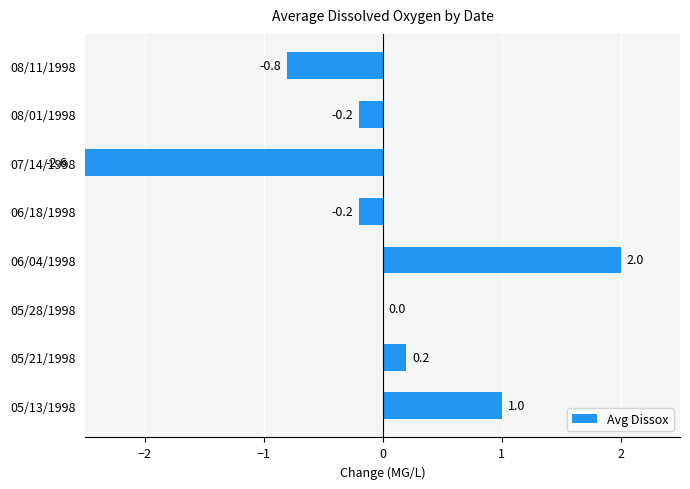

What is the difference between the values at 06/18/1998 and 07/14/1998?

2.4